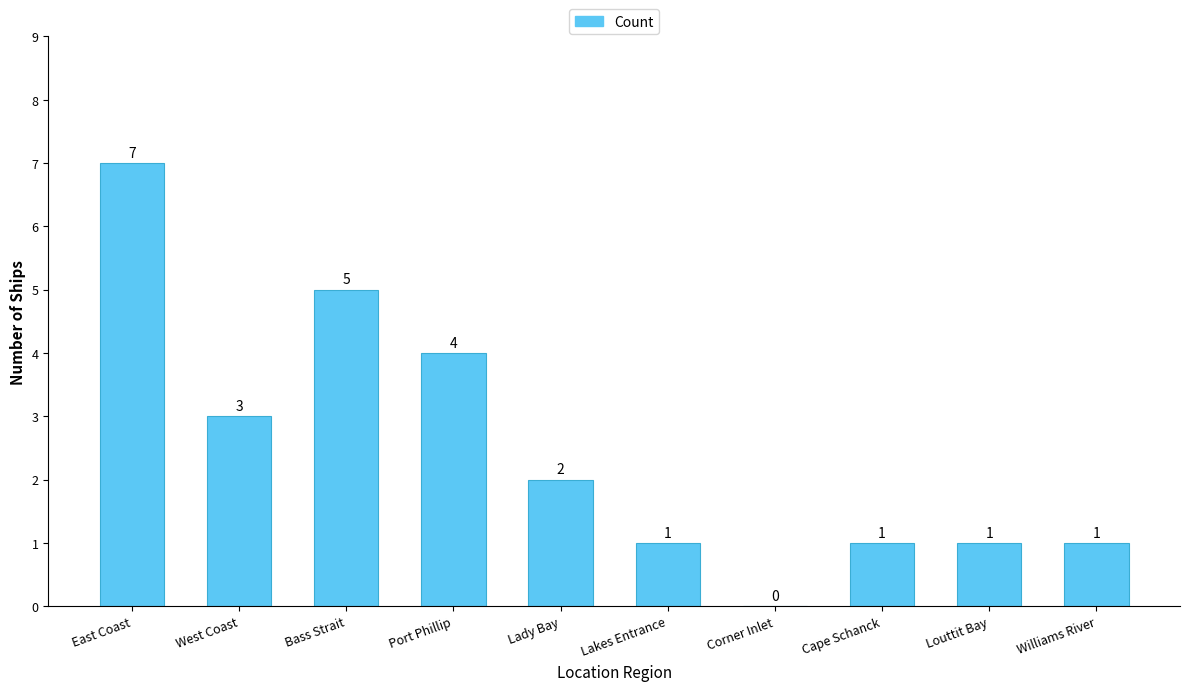

What is the sum of the values at West Coast and Lady Bay?

5